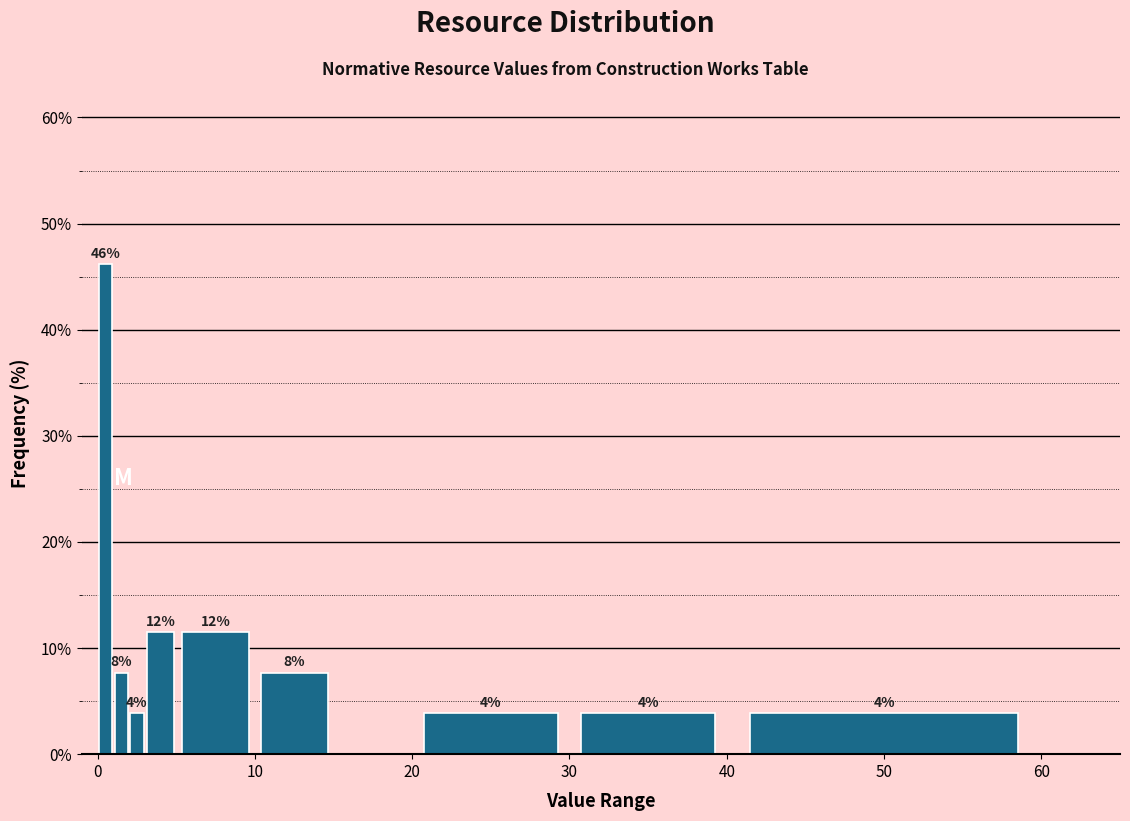

Read against the x-axis, roughly where is the centre of the tallest bar?

1